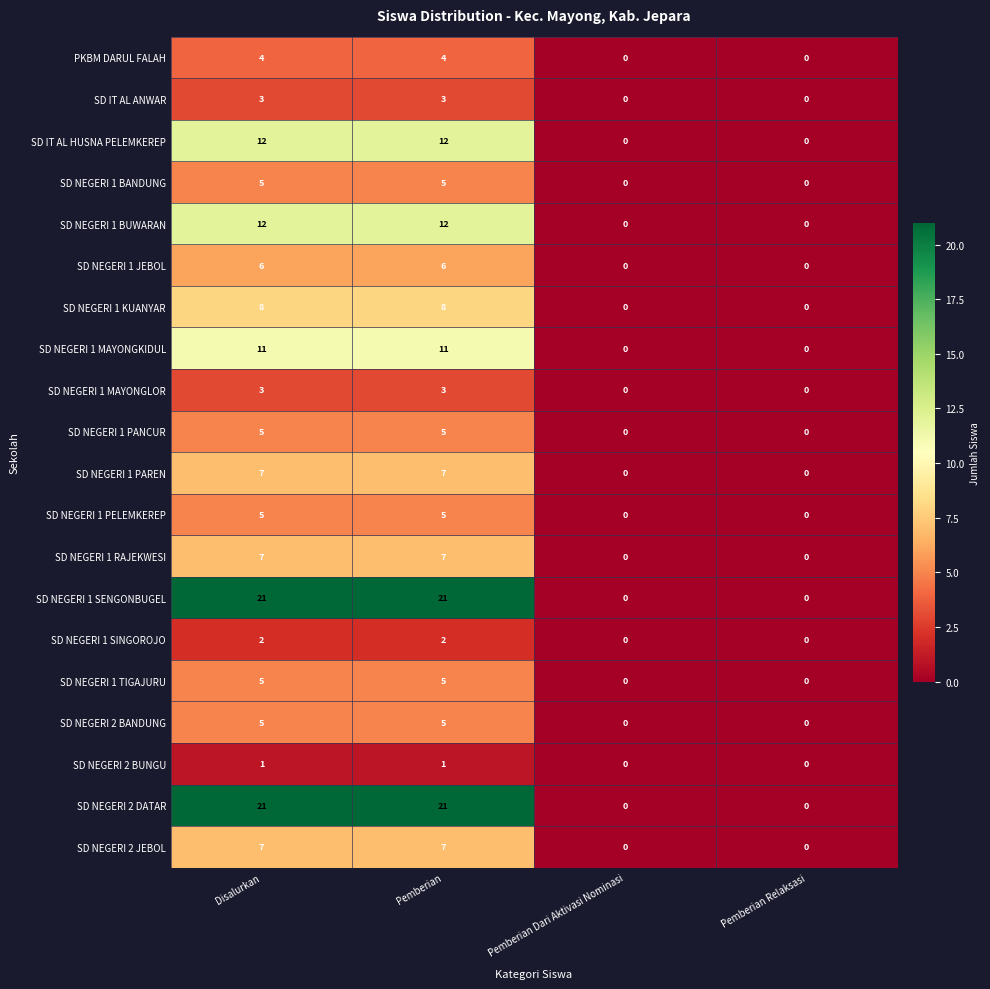

Is it true that SD NEGERI 1 BANDUNG equals 0 at Pemberian Relaksasi?

True